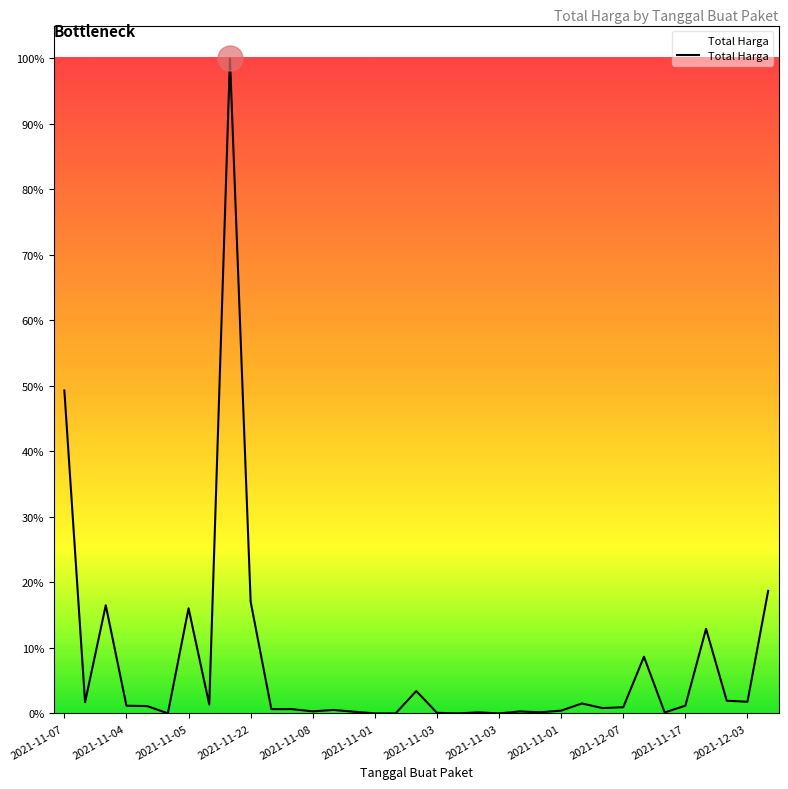

Does the chart have visible grid lines?

No